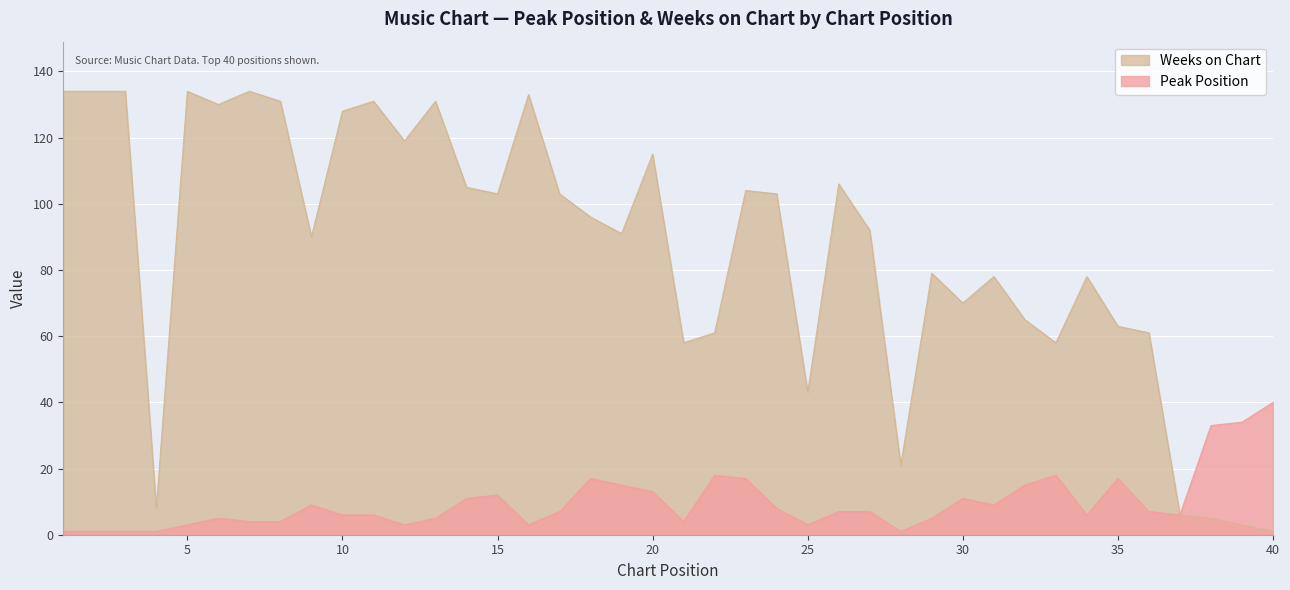

Reading left to right, extract all data points from this chart.

Peak Position: 1	1	1	1	3	5	4	4	9	6	6	3	5	11	12	3	7	17	15	13	4	18	17	8	3	7	7	1	5	11	9	15	18	6	17	7	6	33	34	40
Weeks on Chart: 134	134	134	8	134	130	134	131	90	128	131	119	131	105	103	133	103	96	91	115	58	61	104	103	43	106	92	21	79	70	78	65	58	78	63	61	6	5	3	1